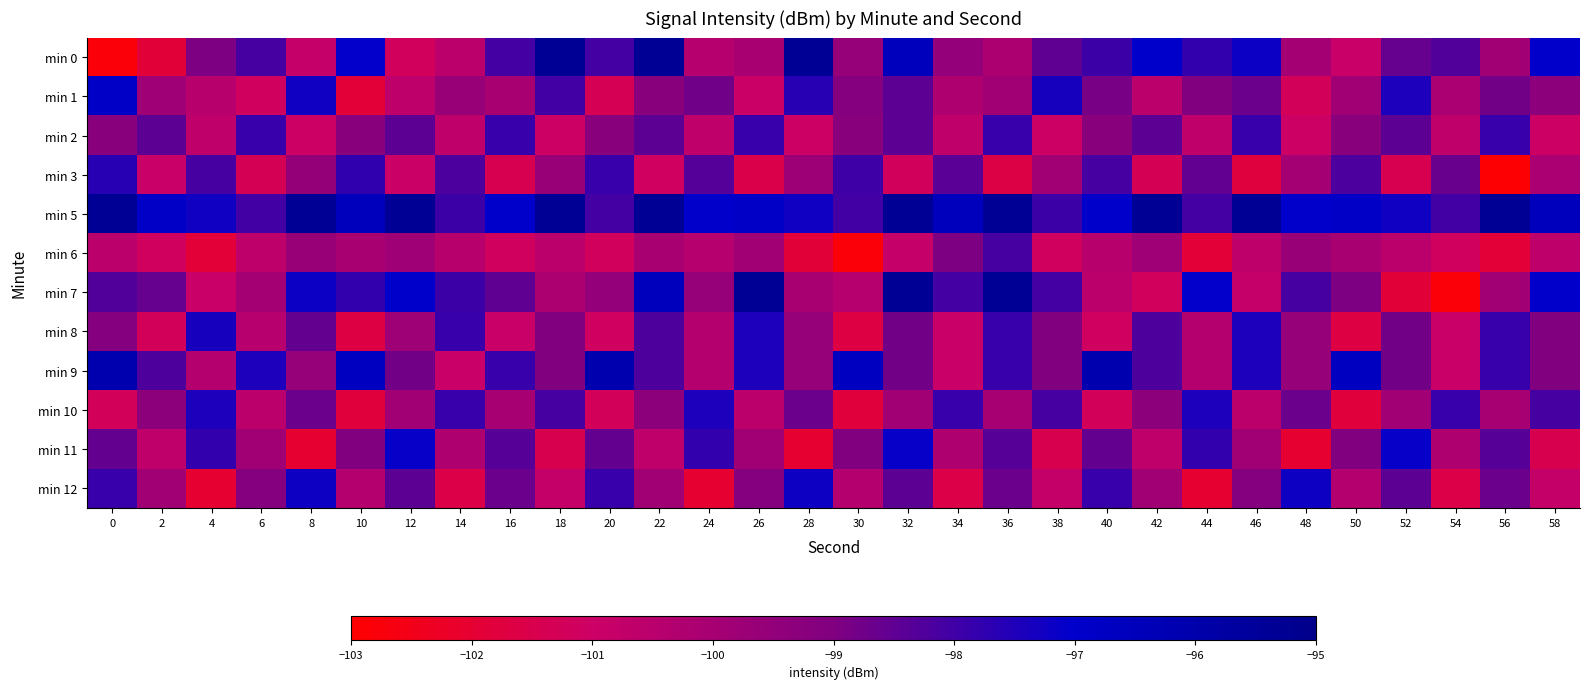

How many distinct data groups are displayed?

12